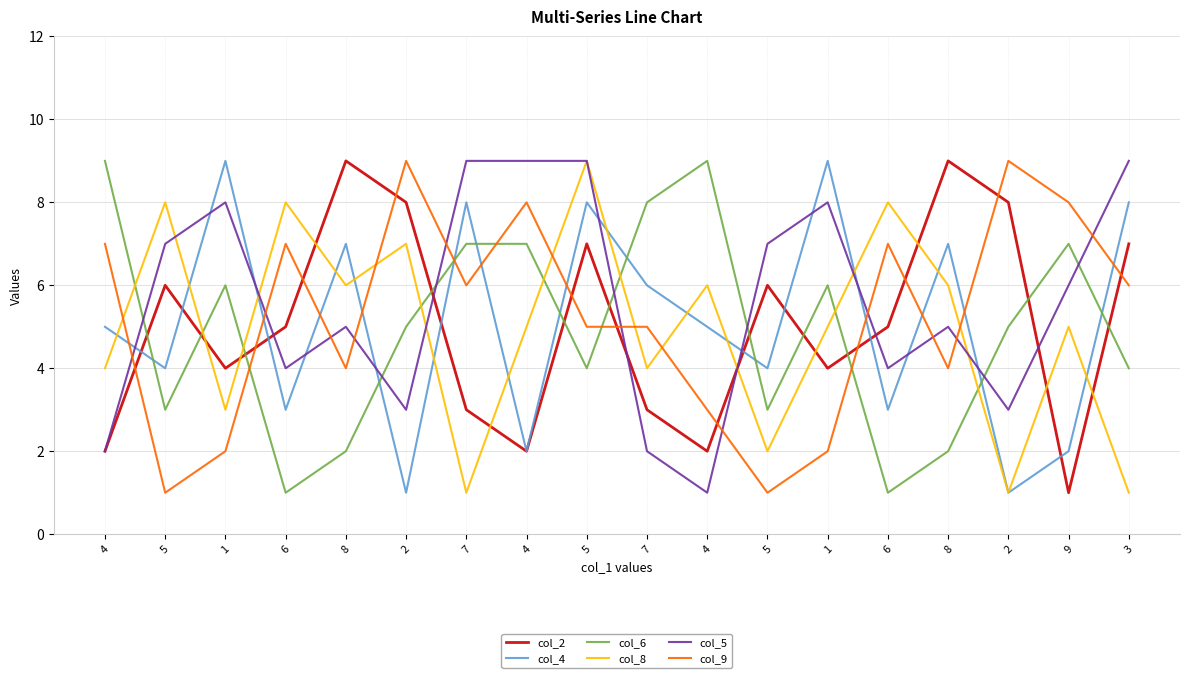

What is the maximum value for col_6?

9